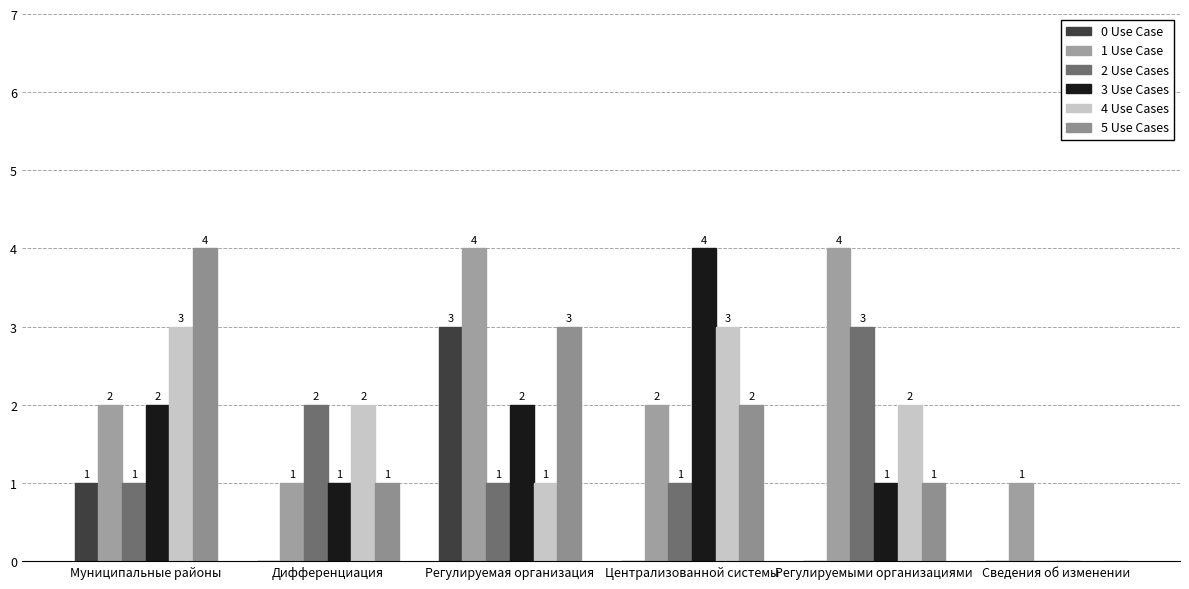

Does the chart contain stacked bars?

No